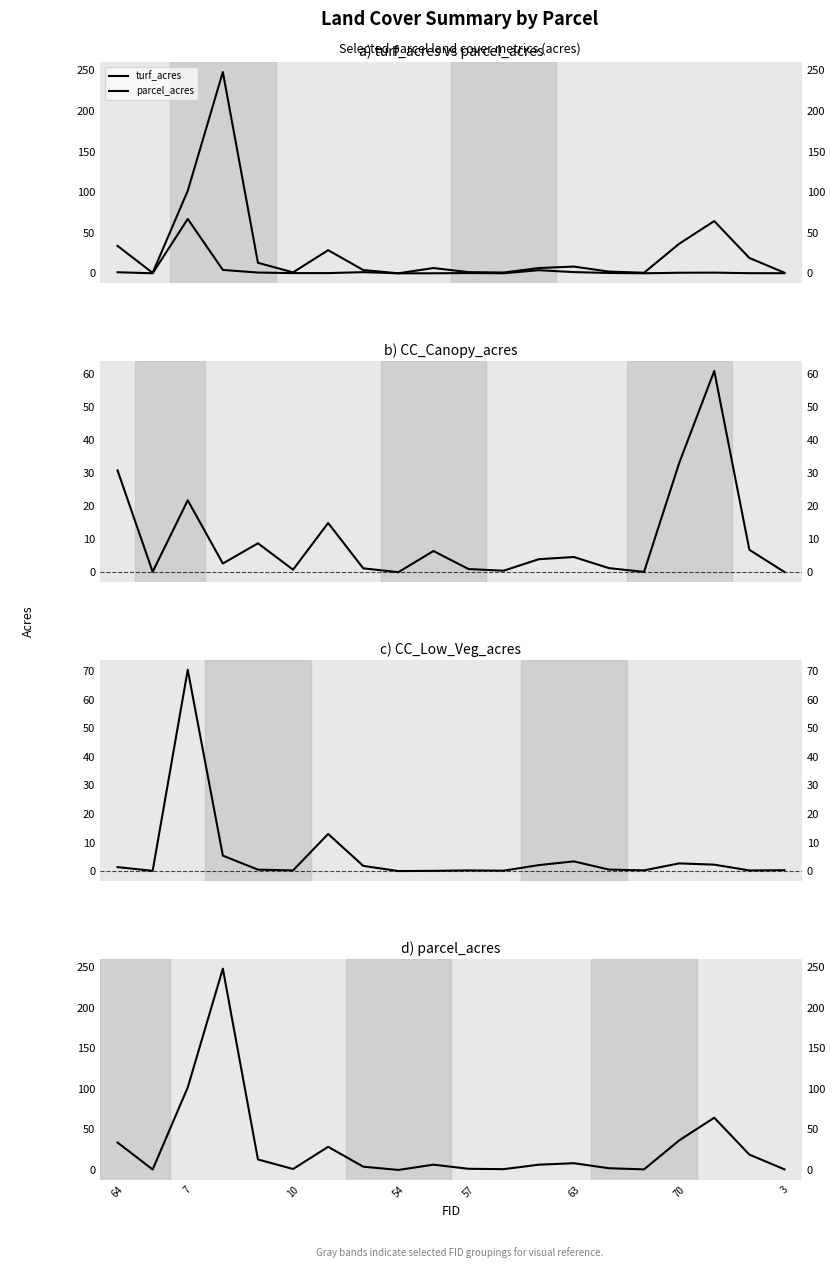

Is this an area chart (filled region under the line)?

No